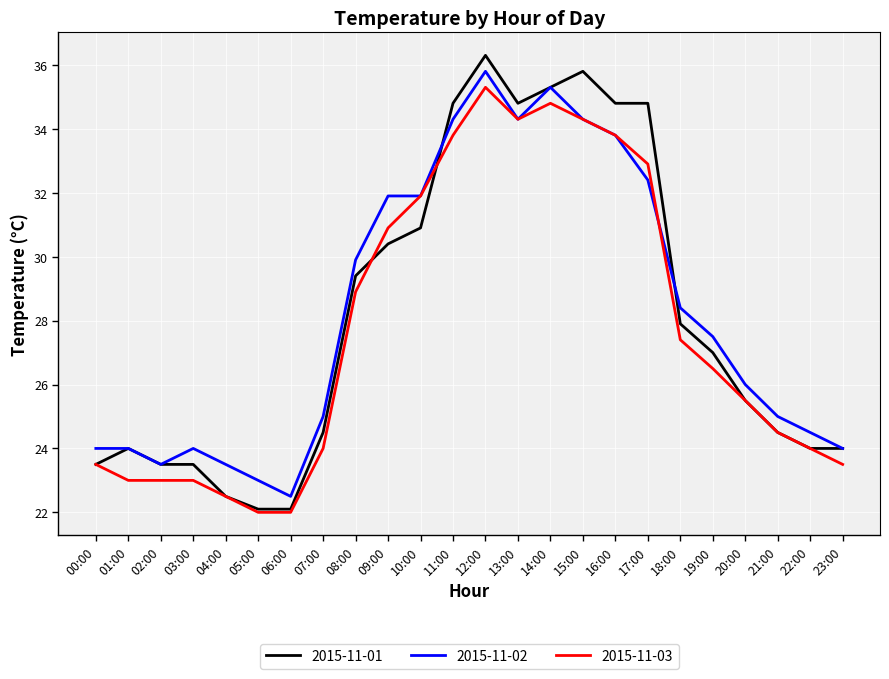

What position from the right is 07:00?

17